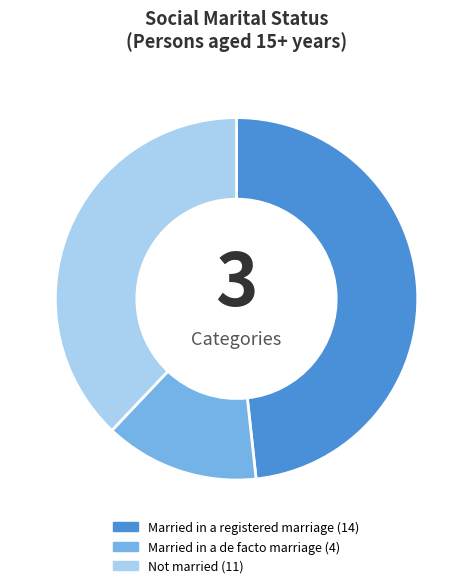

Which category has the smallest portion of the pie?

Married in a de facto marriage